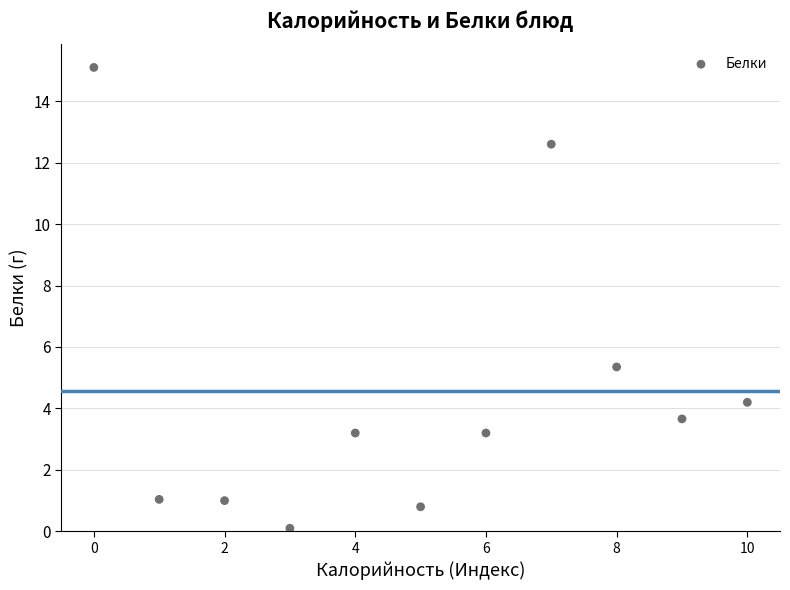

What is the average Y value?

4.6